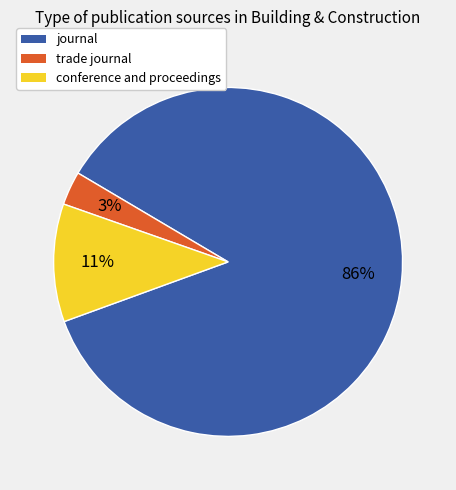

To the nearest percent, what is the average slice percentage?

33%